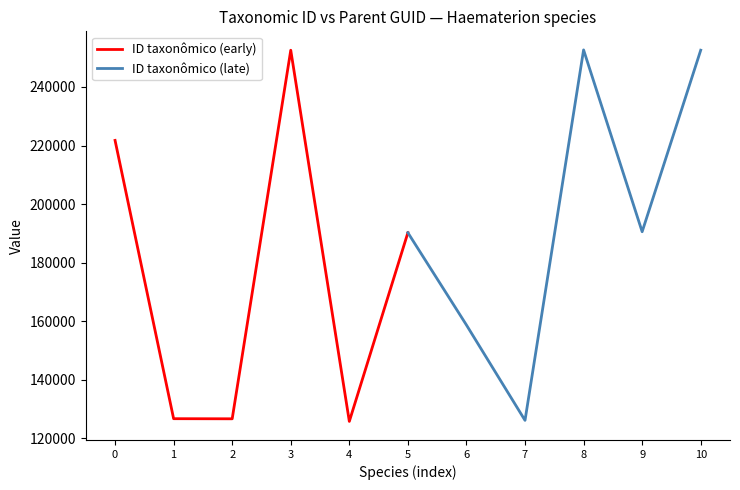

True or false: ID taxonômico (late) has a value of 126170 at 7.

True